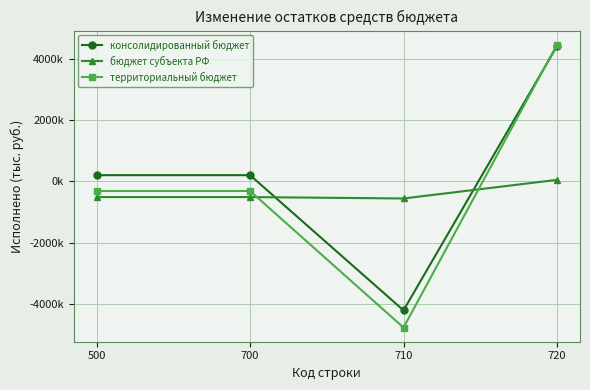

What is the difference between the консолидированный бюджет values at 710 and 500?

4408358.5